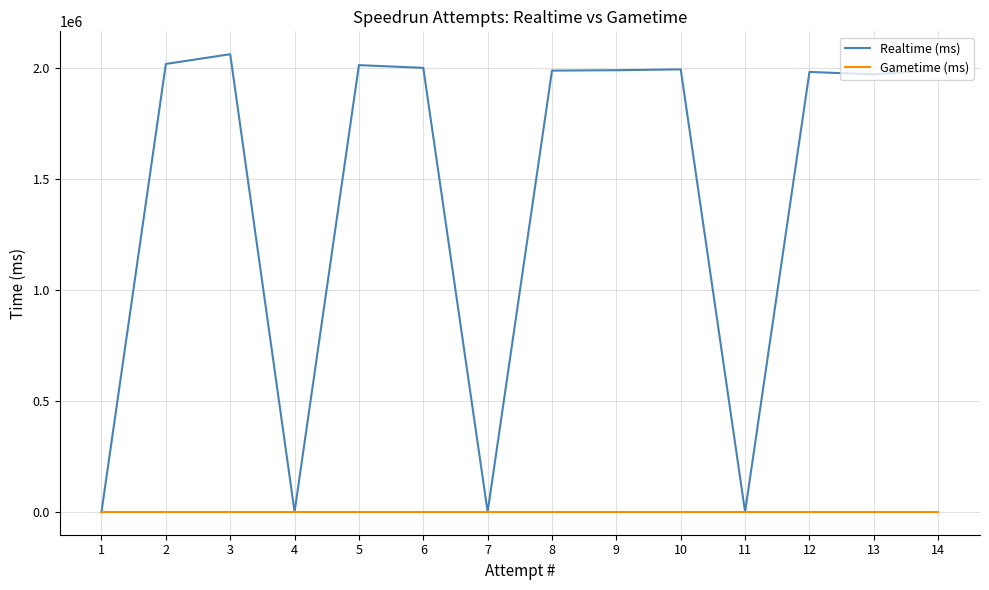

How many distinct data groups are displayed?

2